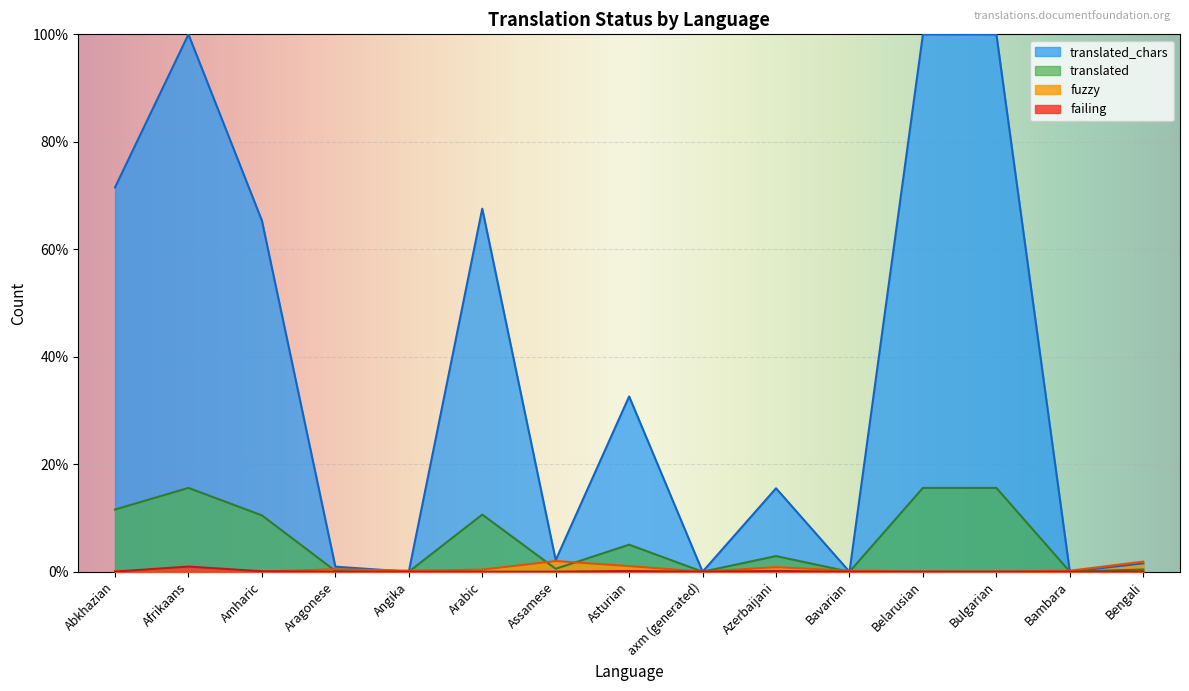

Does the chart display data point markers on the line(s)?

No